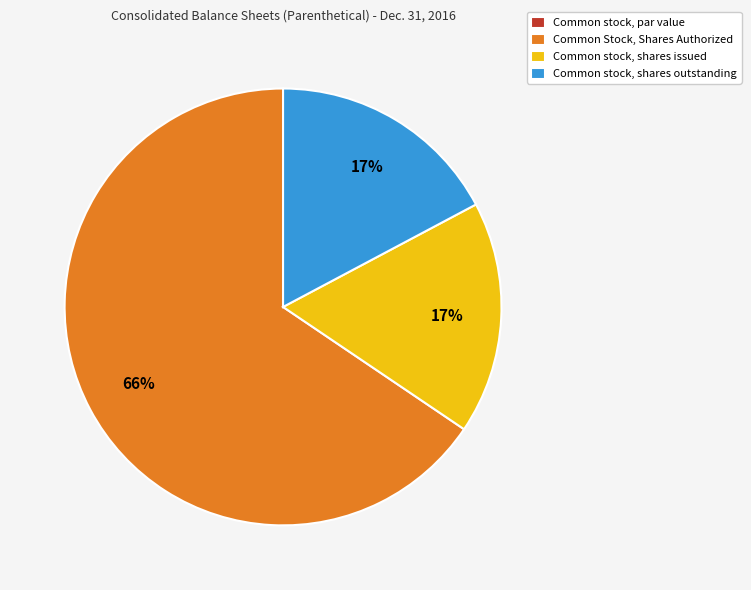

Is the sum of Common stock, shares issued and Common stock, shares outstanding greater than half?

No